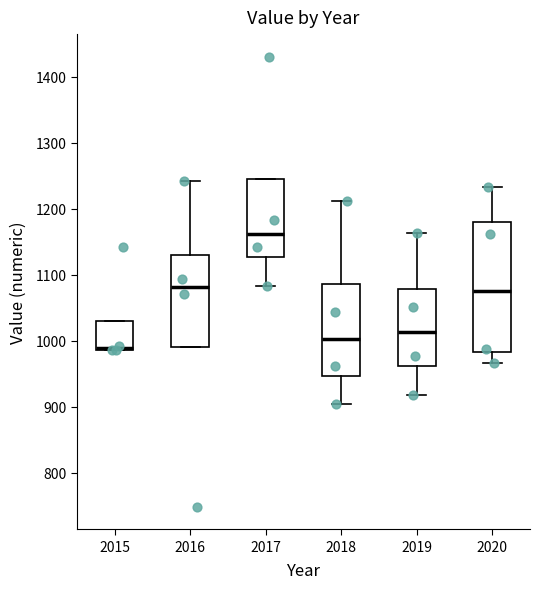

Which box is the tallest, from its lower edge to its upper edge?

2020